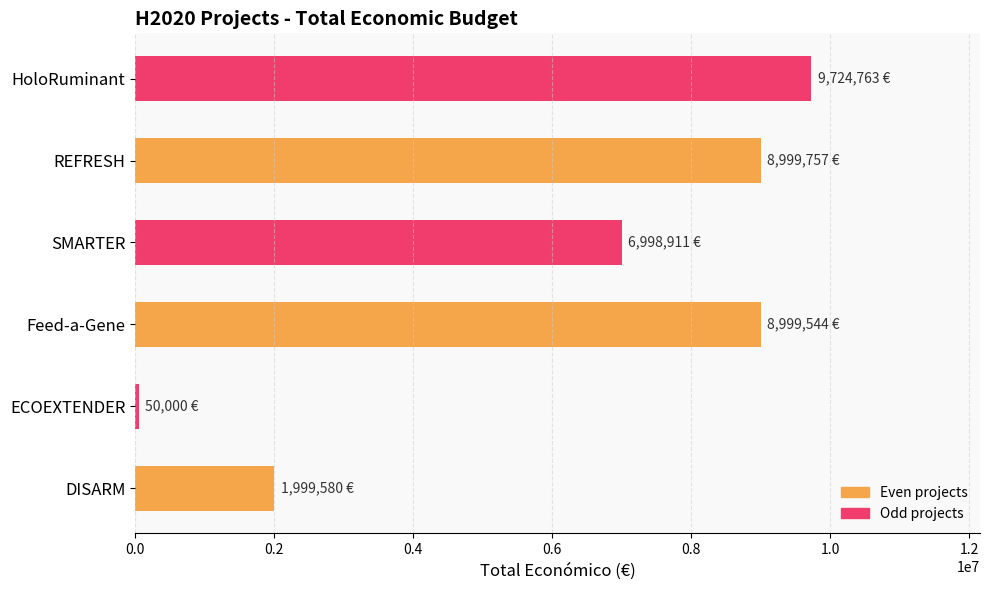

At which category does the chart reach its peak across all series?

HoloRuminant